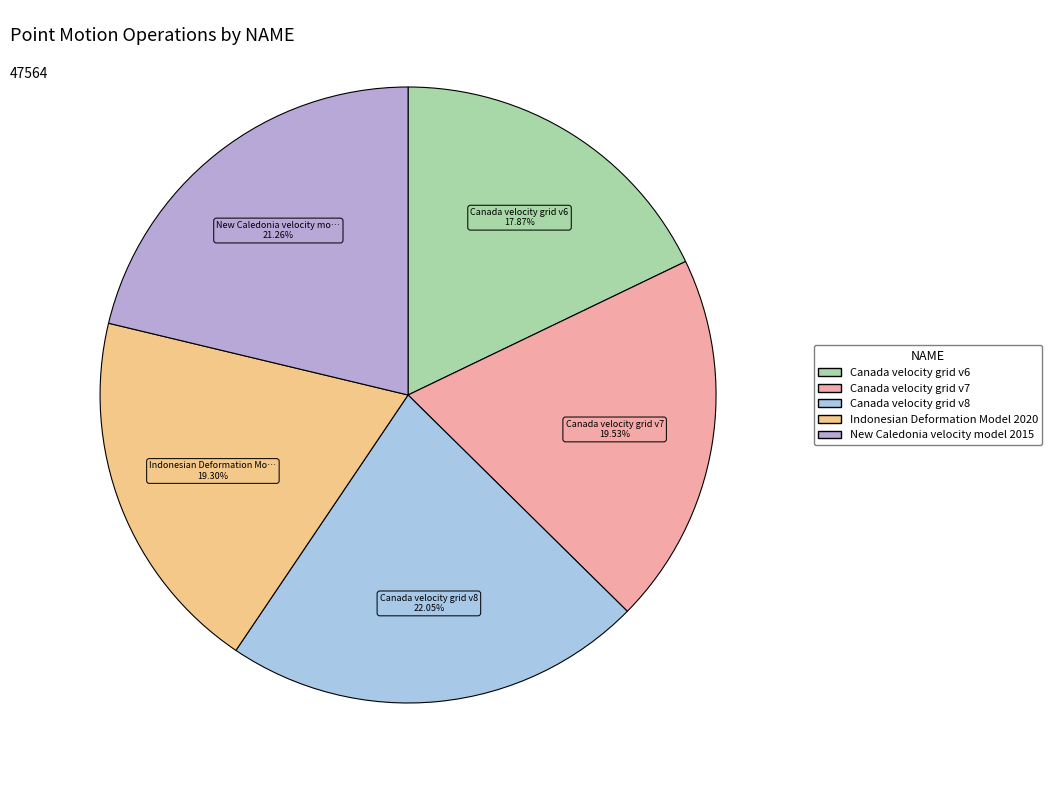

To the nearest percent, what percentage of the pie is Canada velocity grid v6?

18%